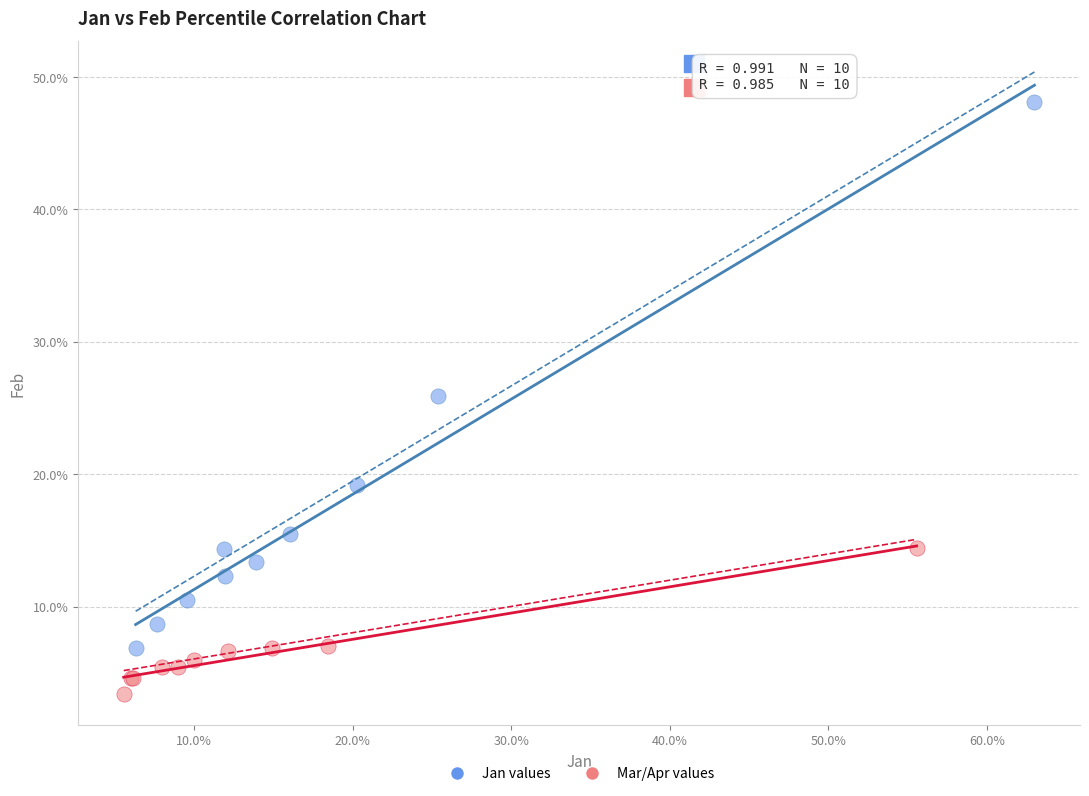

Which series has the largest Y range (max minus min)?

Jan values